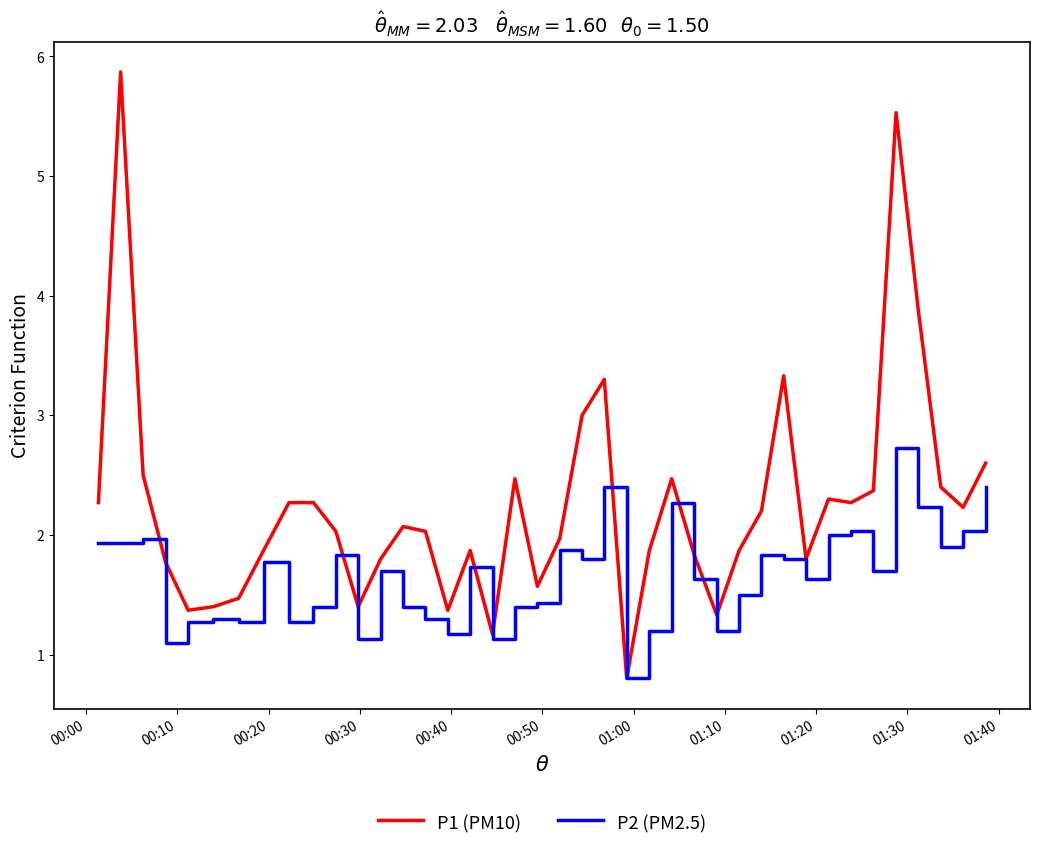

Which series has the largest total across all categories?

P1 (PM10)